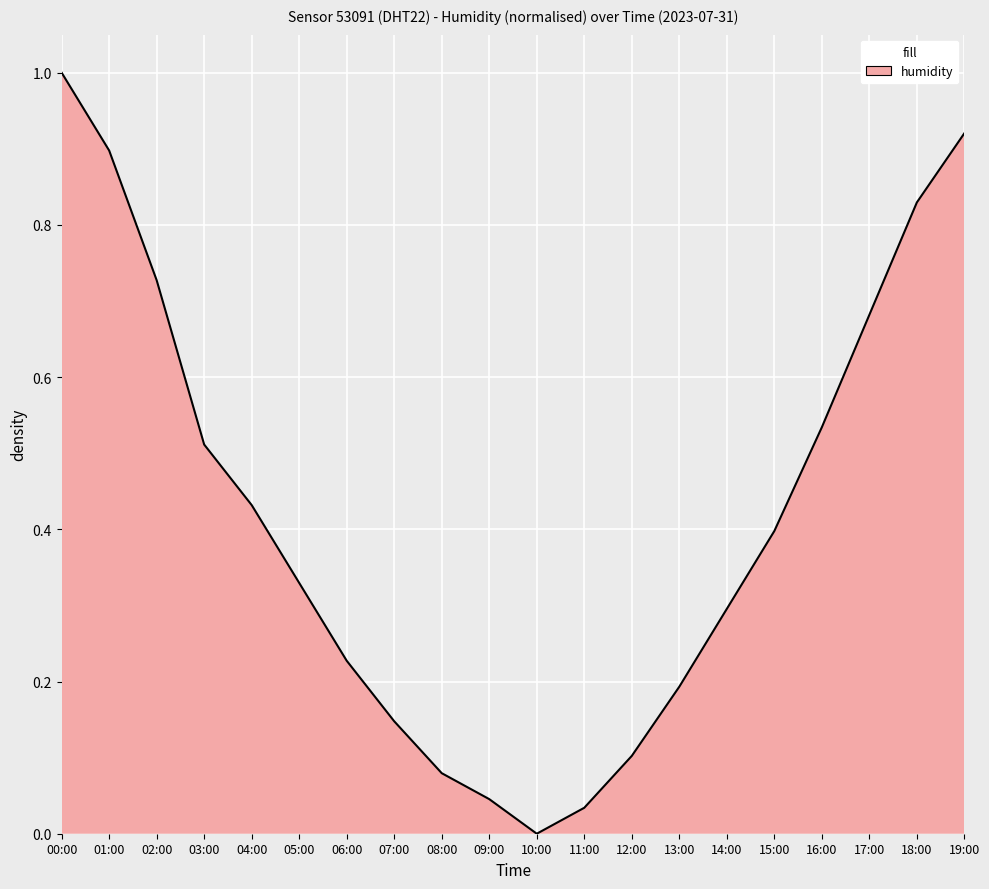

Count the number of data series in this chart.

1